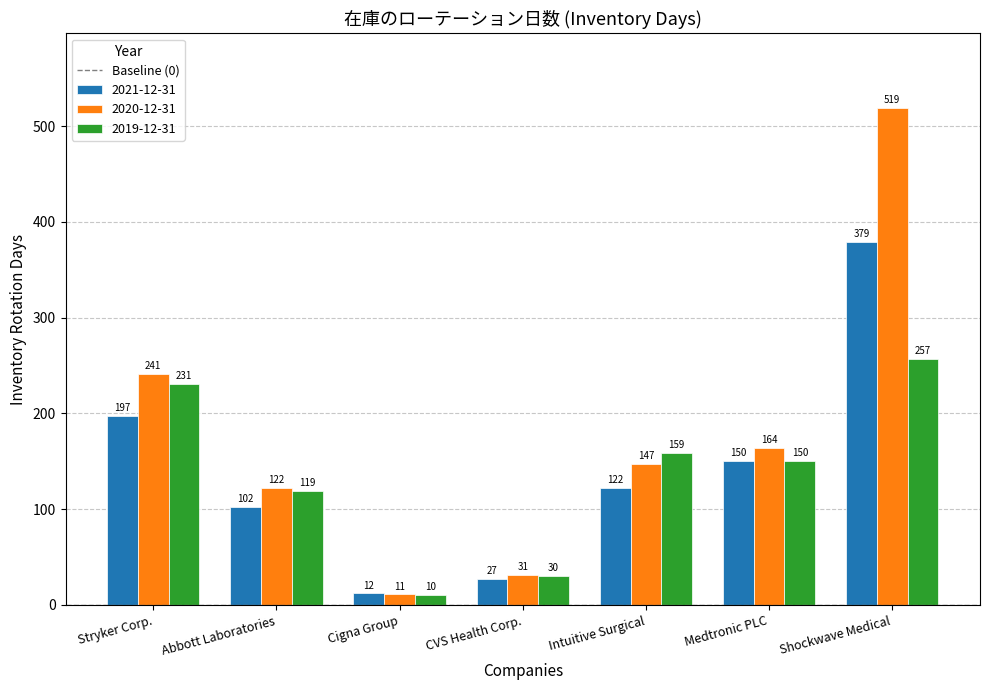

What is the greatest value displayed?

519